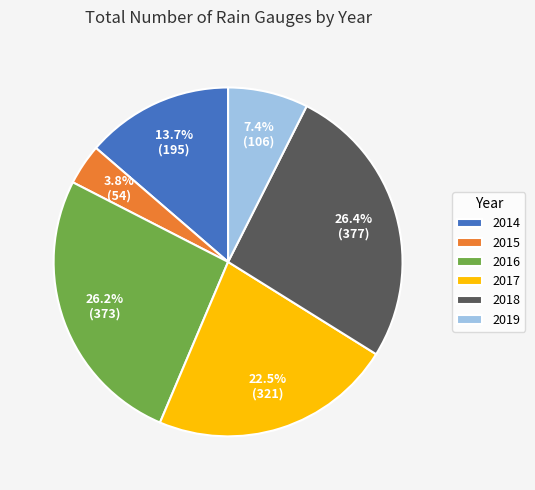

Between 2016 and 2019, which is larger?

2016